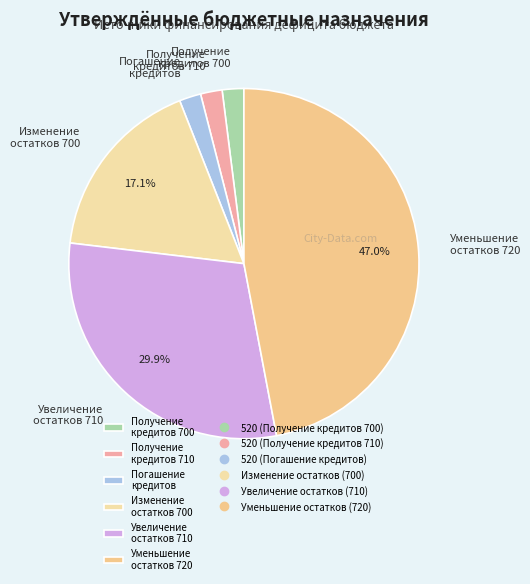

Between Изменение остатков 700 and Погашение кредитов, which is larger?

Изменение остатков 700